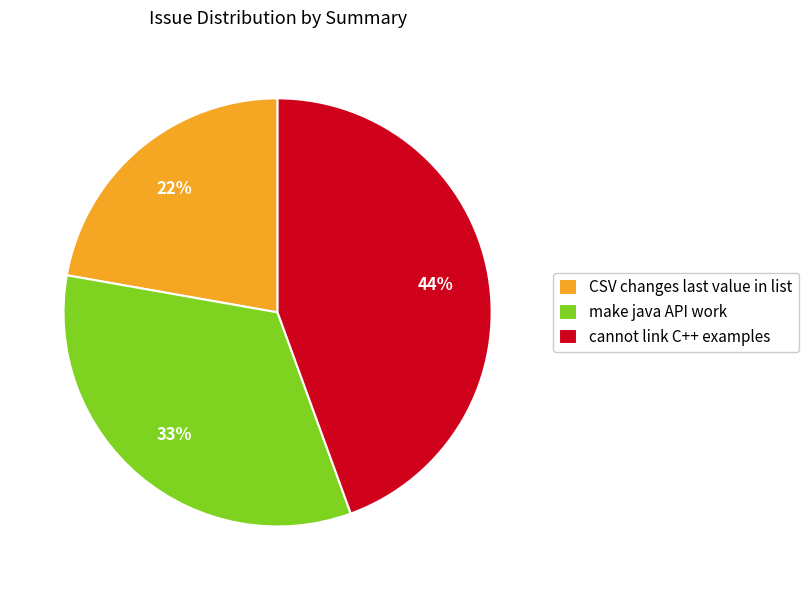

Is there any slice that represents more than half of the pie?

No